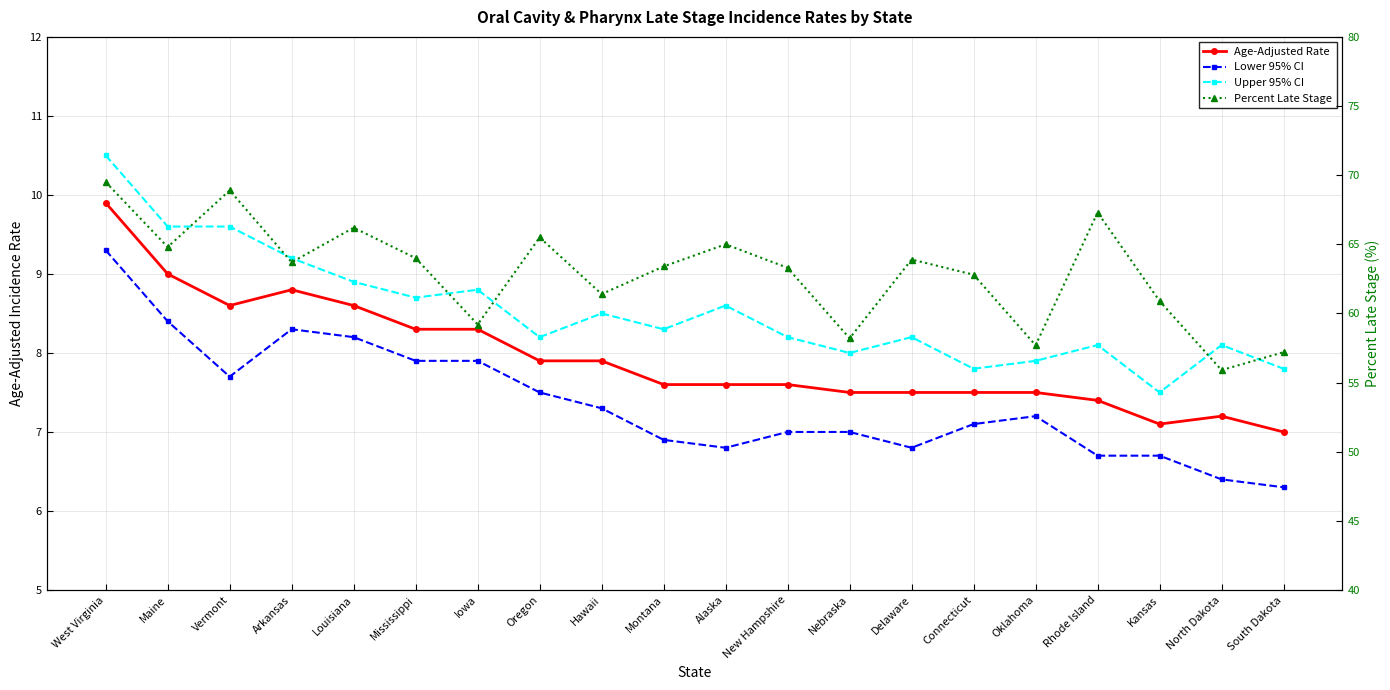

Which category has the highest value in the Lower 95% CI series?

West Virginia